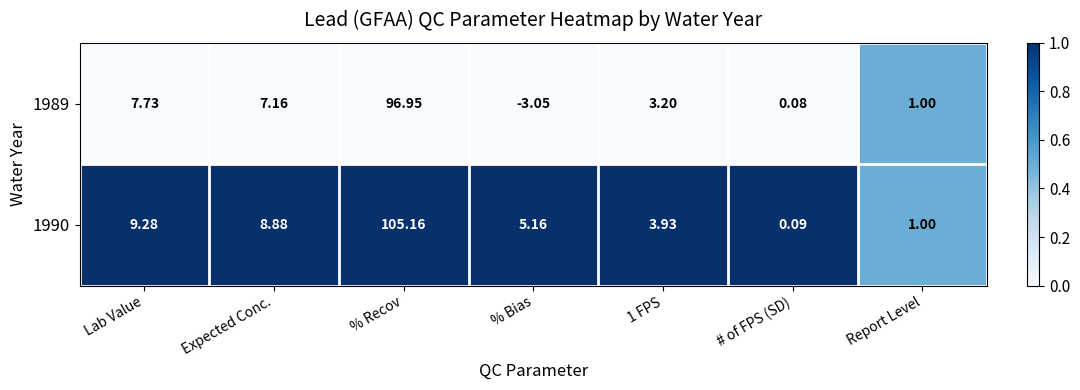

At which category is the sum across all series the highest?

% Recov